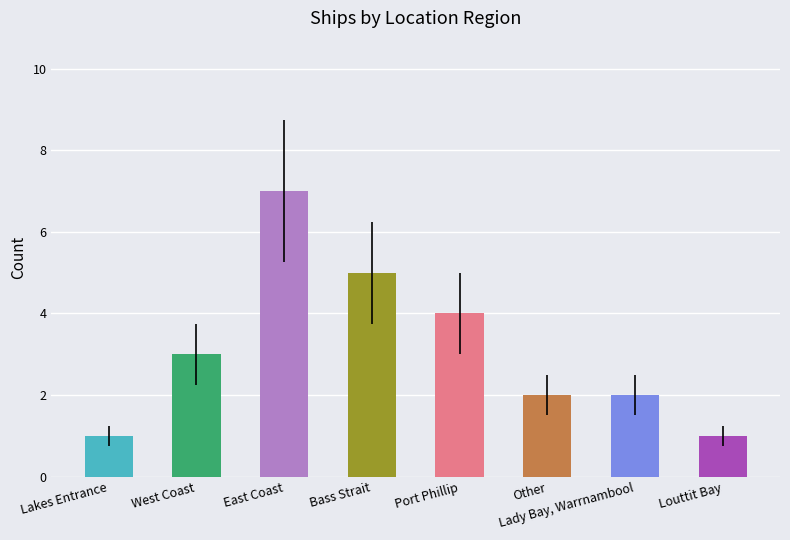

What is the label of the 4th bar from the right?

Port Phillip